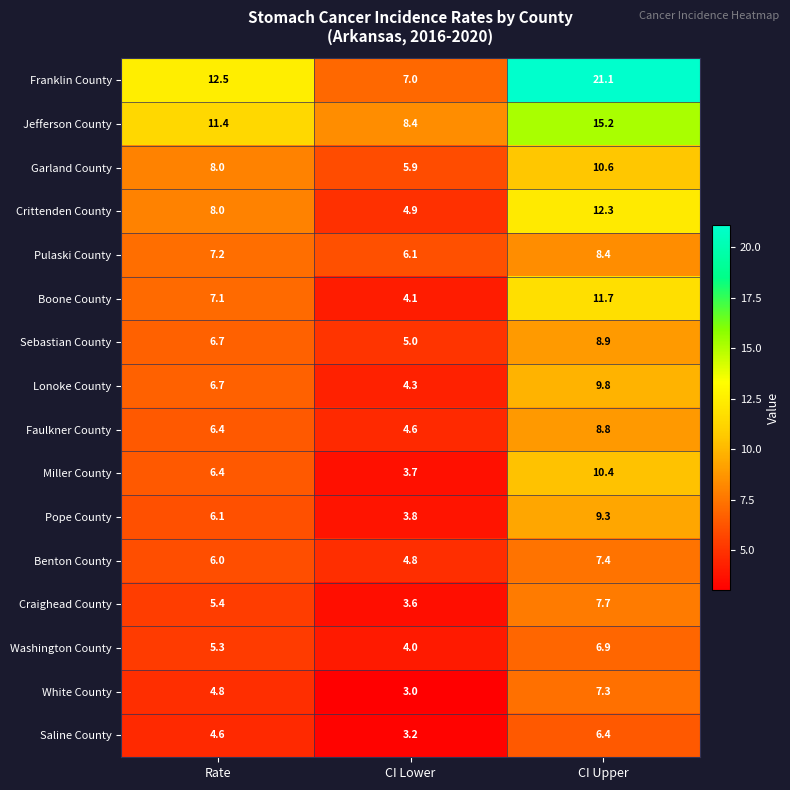

What is the sum of the Lonoke County values at CI Upper and Rate?

16.5